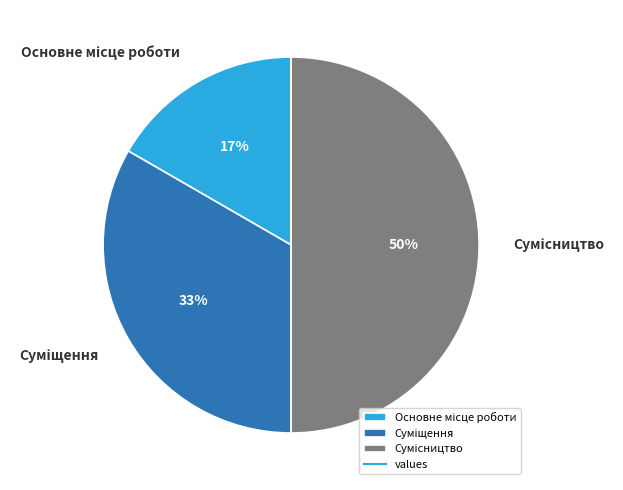

To the nearest percent, what is the difference between the largest and smallest slice percentages?

33%